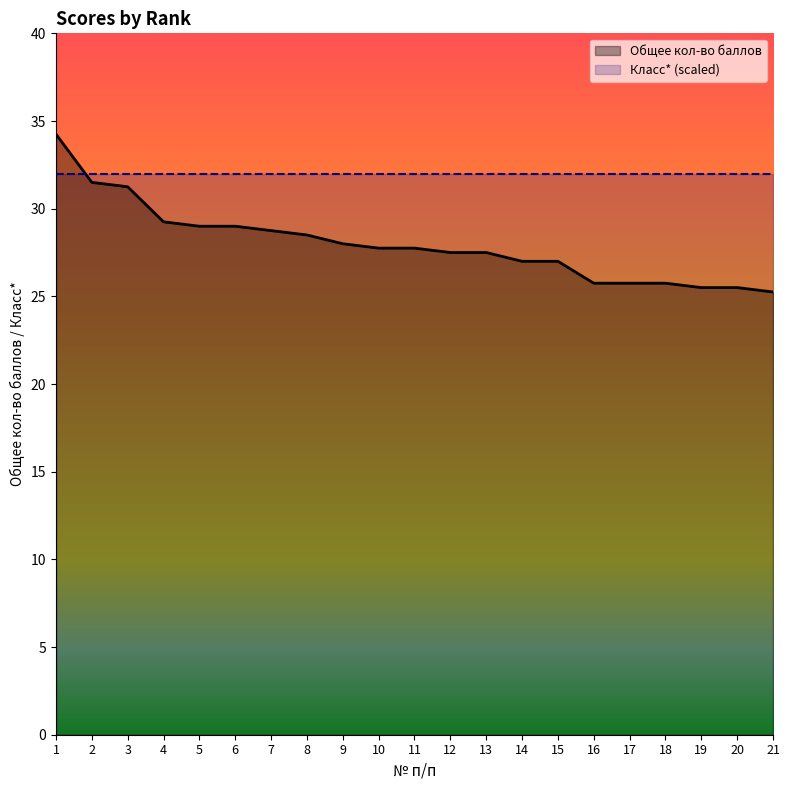

Does the chart display data point markers on the line(s)?

No